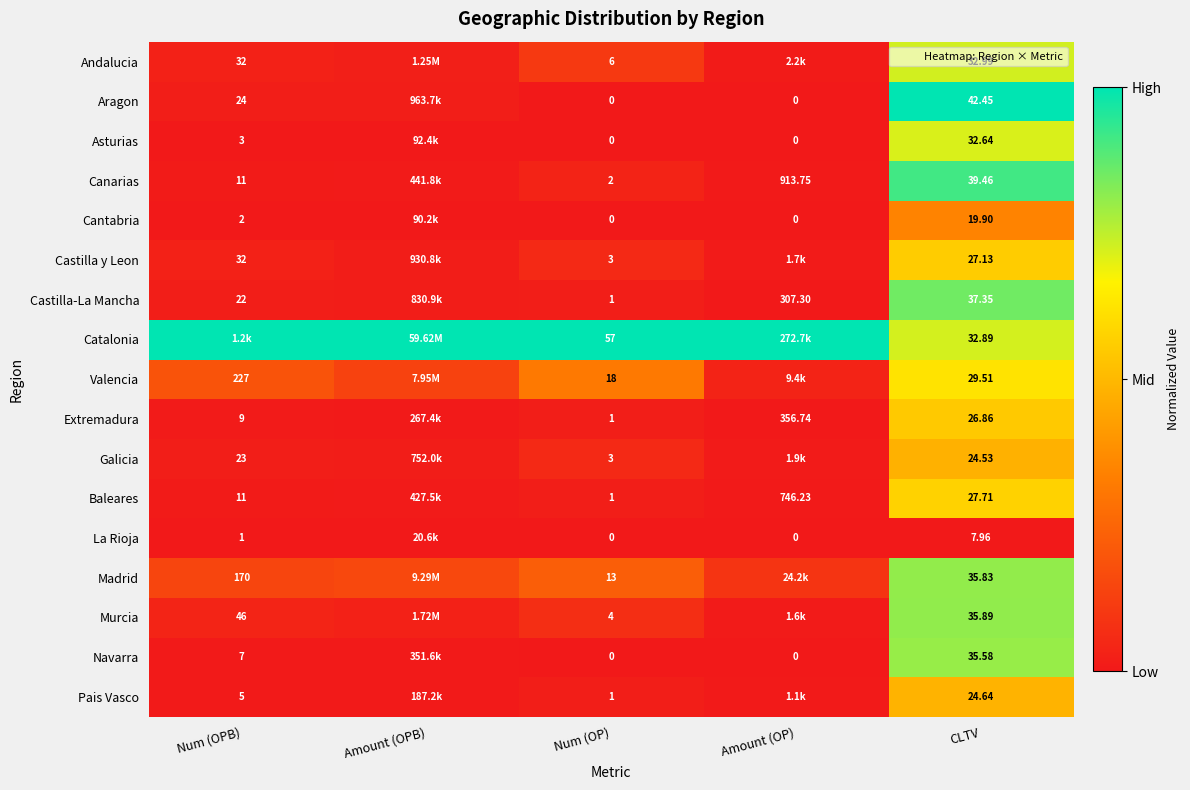

Is the value of Castilla-La Mancha at CLTV greater than the value of Aragon at Amount (OP)?

Yes